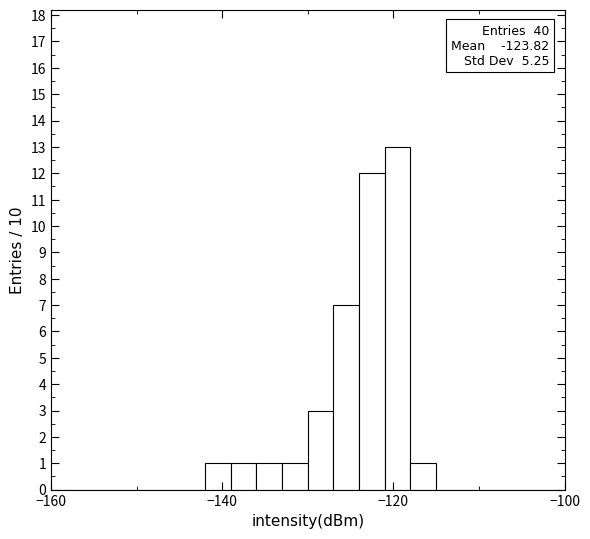

Around what value on the x-axis is the tallest bar? Give the approximate position of its centre, as read against the axis.

-120